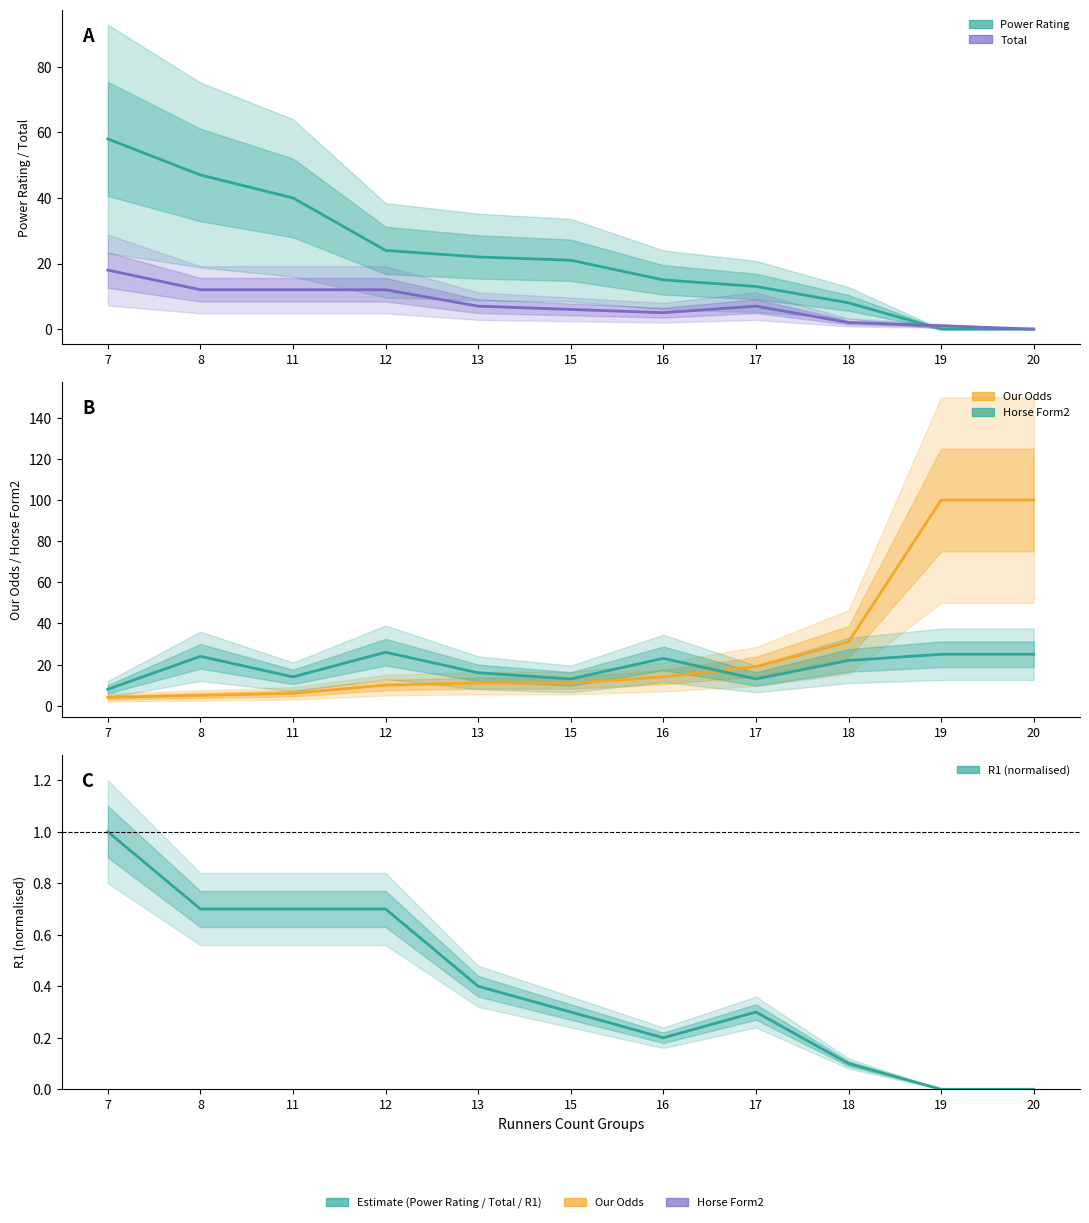

Read the Total value at 12.

12.0